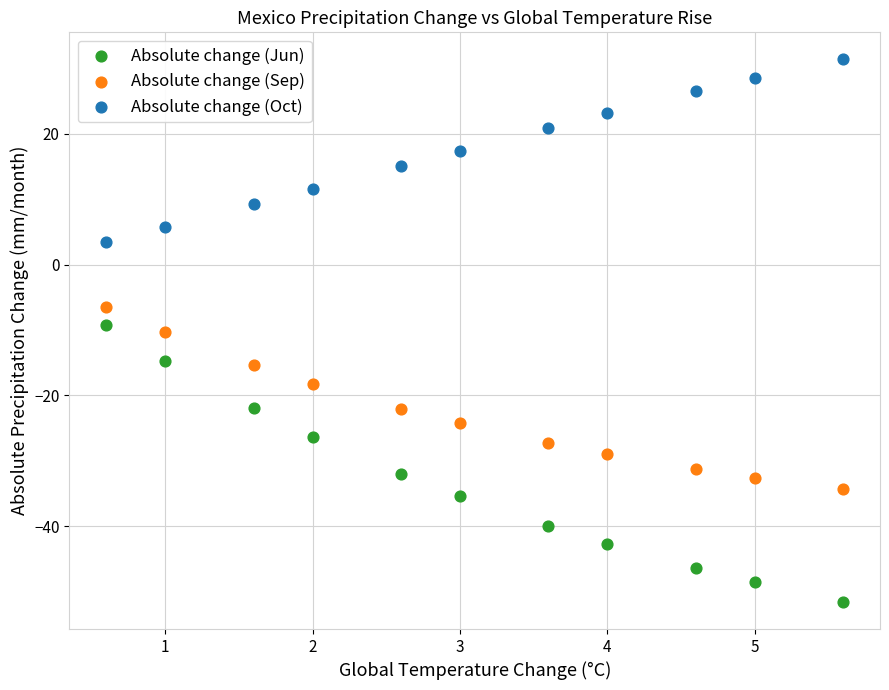

Across all data points, what is the range of X values (max minus min)?

5.0